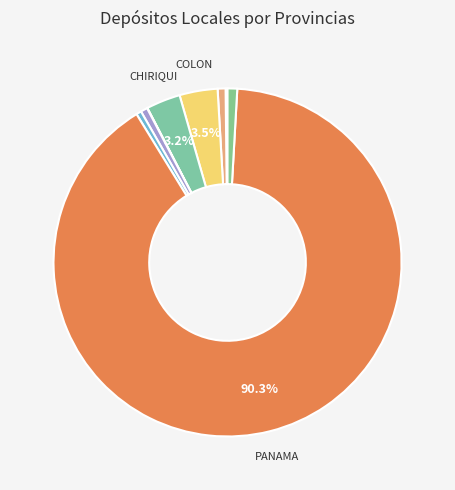

Which category accounts for the majority?

PANAMA